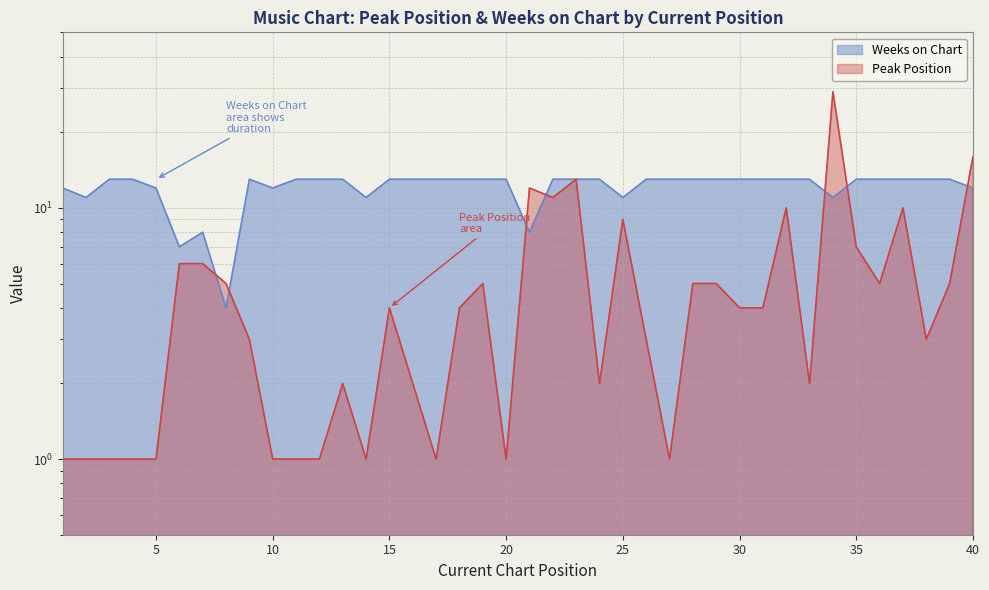

Which series has the largest range (max minus min)?

Peak Position